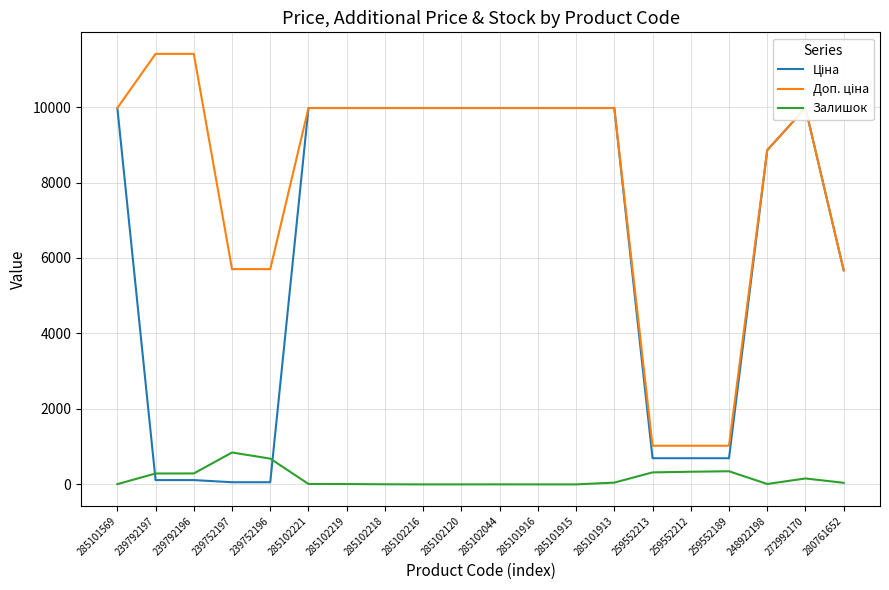

At which category does Ціна reach its first local peak?

272992170